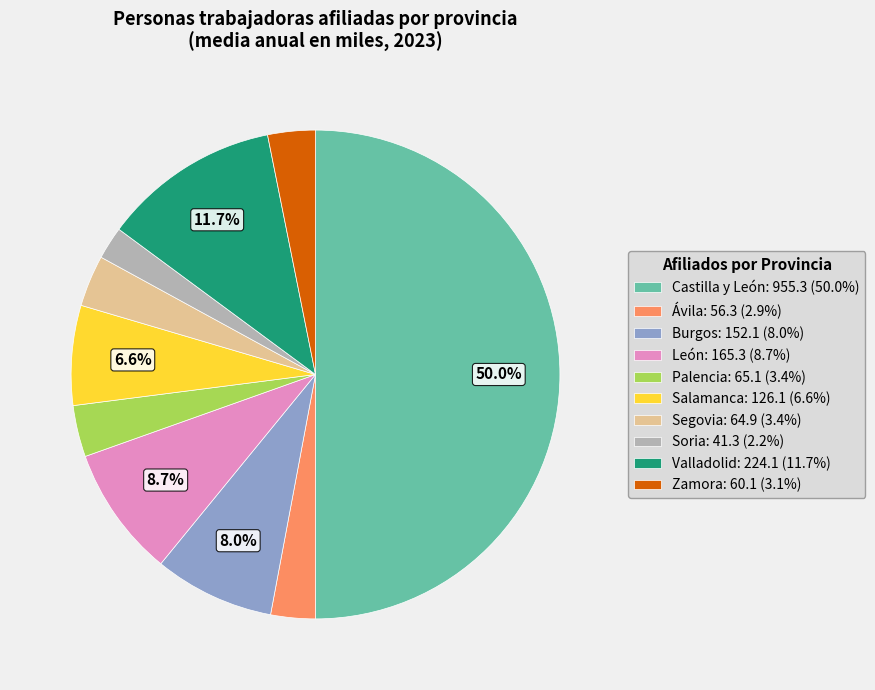

Does Palencia represent more than half of the total?

No